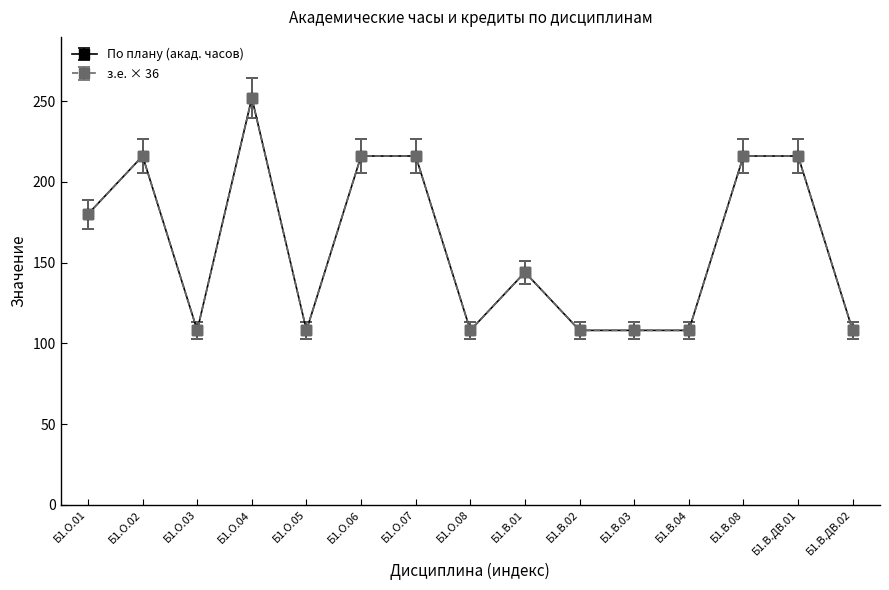

List the labels in order of По плану (акад. часов) value, smallest first.

Б1.О.03, Б1.О.05, Б1.О.08, Б1.В.02, Б1.В.03, Б1.В.04, Б1.В.ДВ.02, Б1.В.01, Б1.О.01, Б1.О.02, Б1.О.06, Б1.О.07, Б1.В.08, Б1.В.ДВ.01, Б1.О.04